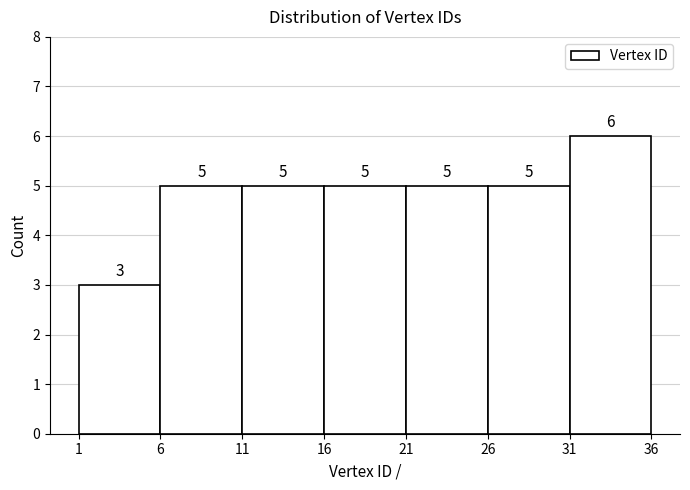

Reading left to right, list every bar in this chart as the range it spans on the x-axis followed by its height.

1 to 6: 3
6 to 11: 5
11 to 16: 5
16 to 21: 5
21 to 26: 5
26 to 31: 5
31 to 36: 6